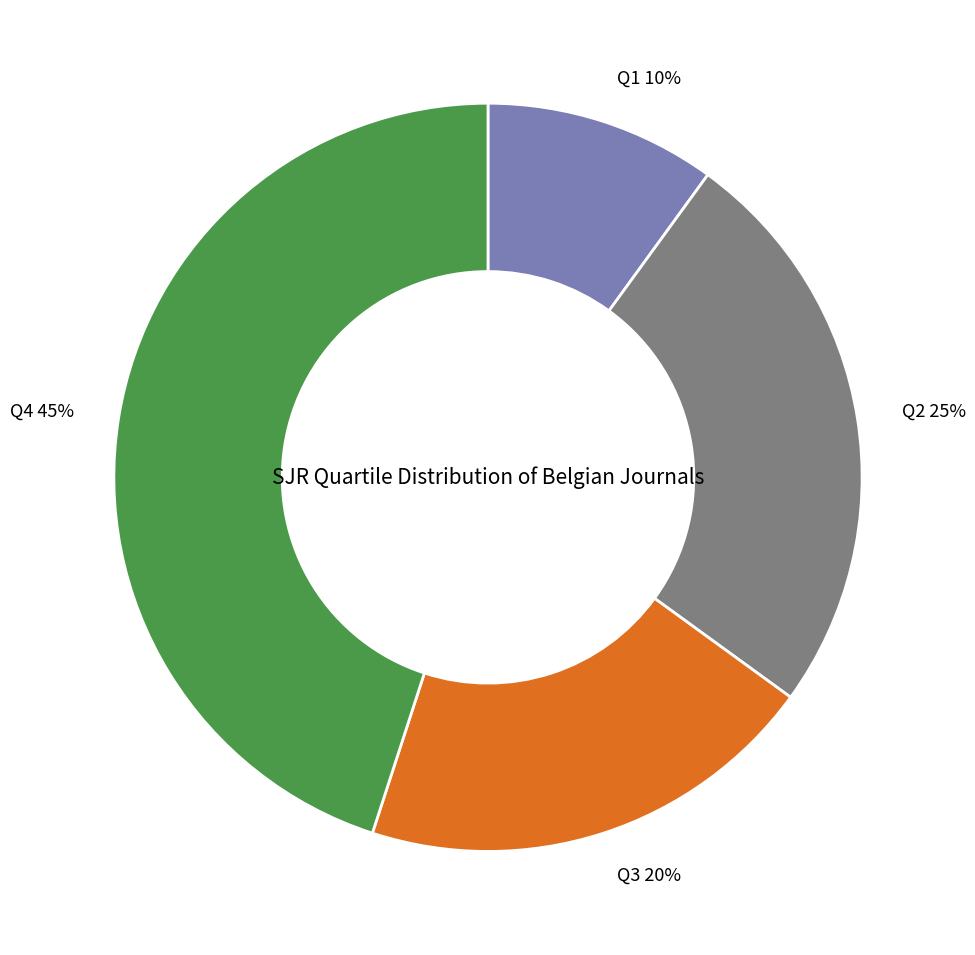

Does Q2 represent more than half of the total?

No